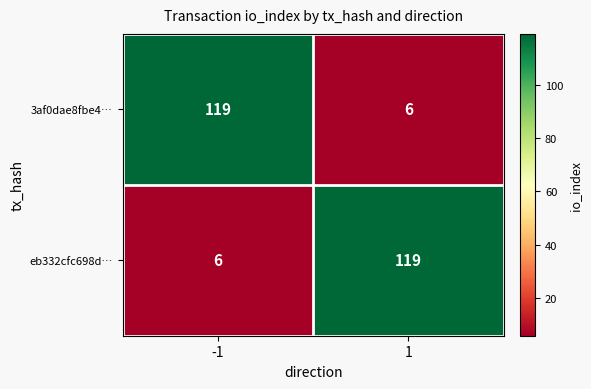

Reading right to left, transcribe all the data shown in this chart.

3af0dae8fbe4…: 1=6	-1=119
eb332cfc698d…: 1=119	-1=6